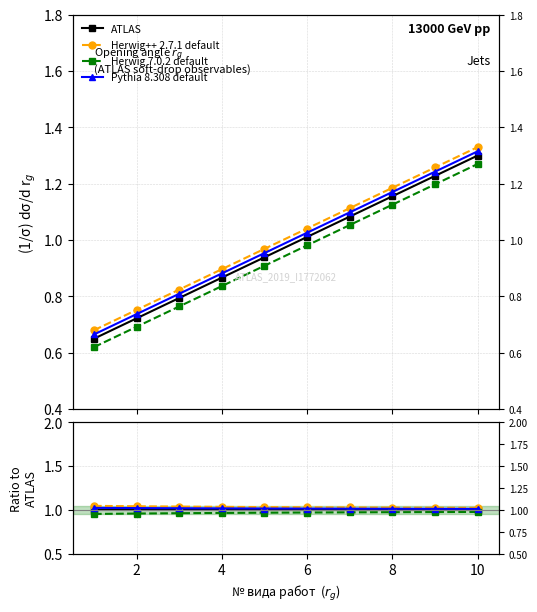

The value of ATLAS at 12 is 1.5. True or false?

False